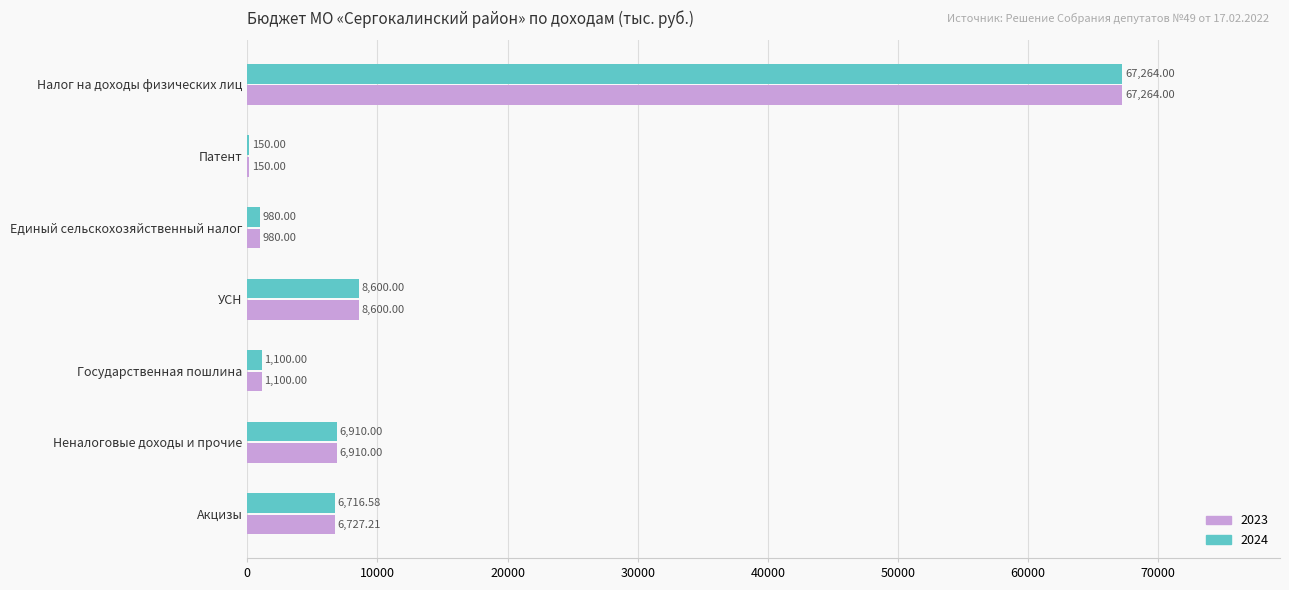

The 2024 series shows 1100.0 at Государственная пошлина. True or false?

True